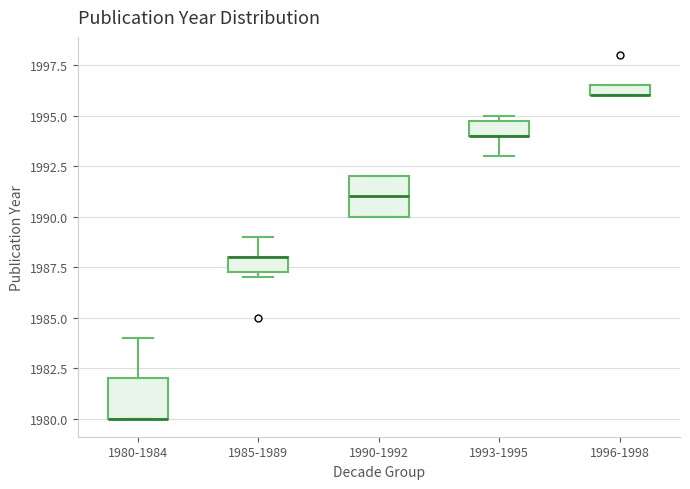

Where is the lower edge of the box for 1990-1992 on the y-axis? The values are not printed on the chart, so give them approximately, as read against the axis.

1990.0